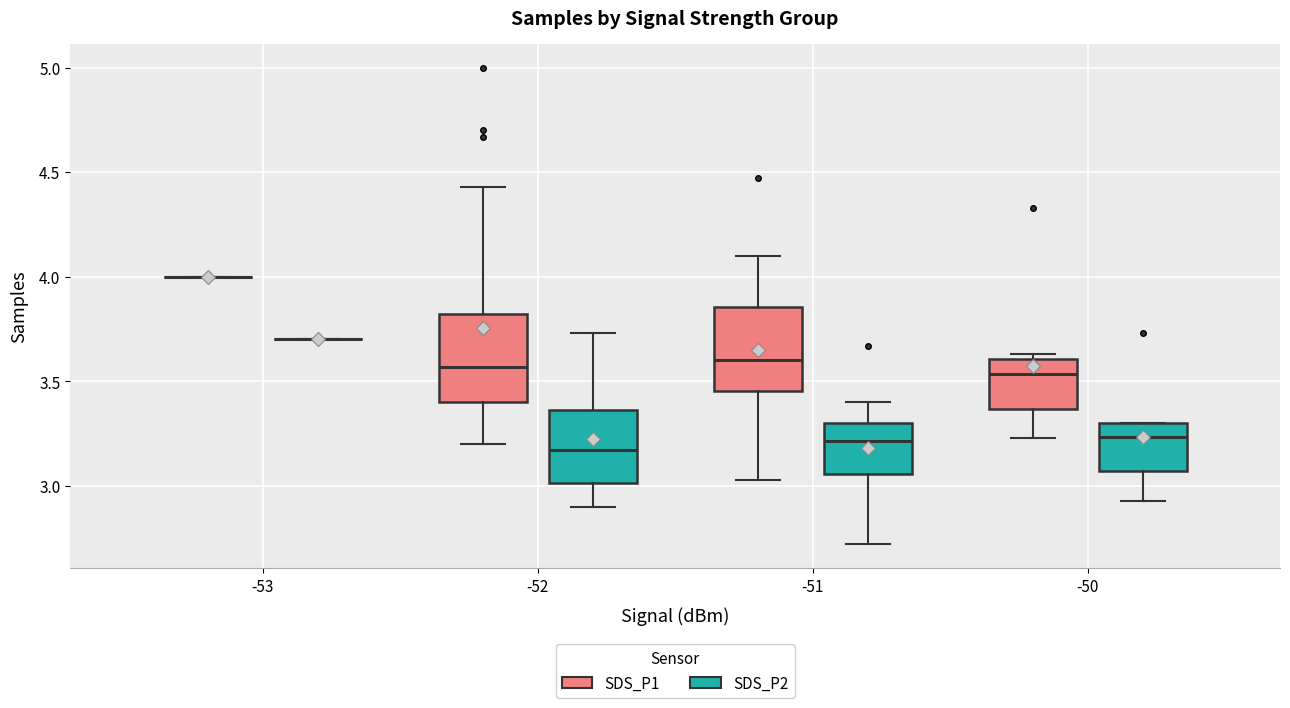

Reading left to right, read every box against the y-axis: the position of its median line, the range the box covers, and the ends of its whiskers. The values are not printed on the chart, so give them approximately, as read against the axis.

-53 (SDS_P1): box collapsed to a line at 4.00, whiskers 4.00 to 4.00
-53 (SDS_P2): box collapsed to a line at 3.70, whiskers 3.70 to 3.70
-52 (SDS_P1): median 3.55, box 3.40 to 3.80, whiskers 3.20 to 4.45
-52 (SDS_P2): median 3.15, box 3.00 to 3.35, whiskers 2.90 to 3.75
-51 (SDS_P1): median 3.60, box 3.45 to 3.85, whiskers 3.05 to 4.10
-51 (SDS_P2): median 3.20, box 3.05 to 3.30, whiskers 2.70 to 3.40
-50 (SDS_P1): median 3.55, box 3.35 to 3.60, whiskers 3.25 to 3.65
-50 (SDS_P2): median 3.25, box 3.05 to 3.30, whiskers 2.95 to 3.30